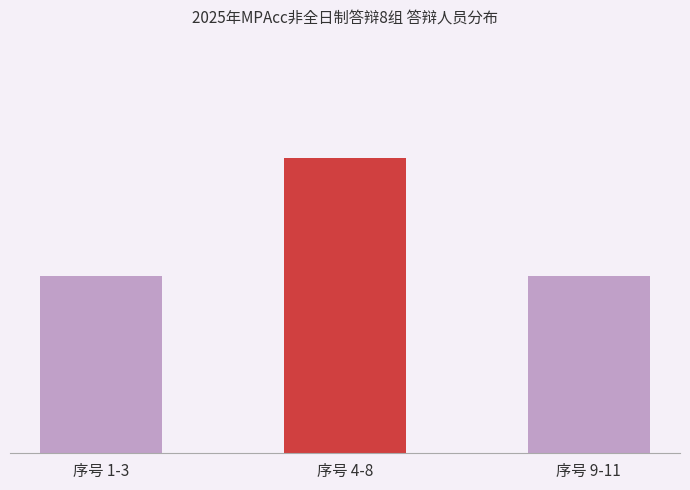

What is the smallest value displayed?

3